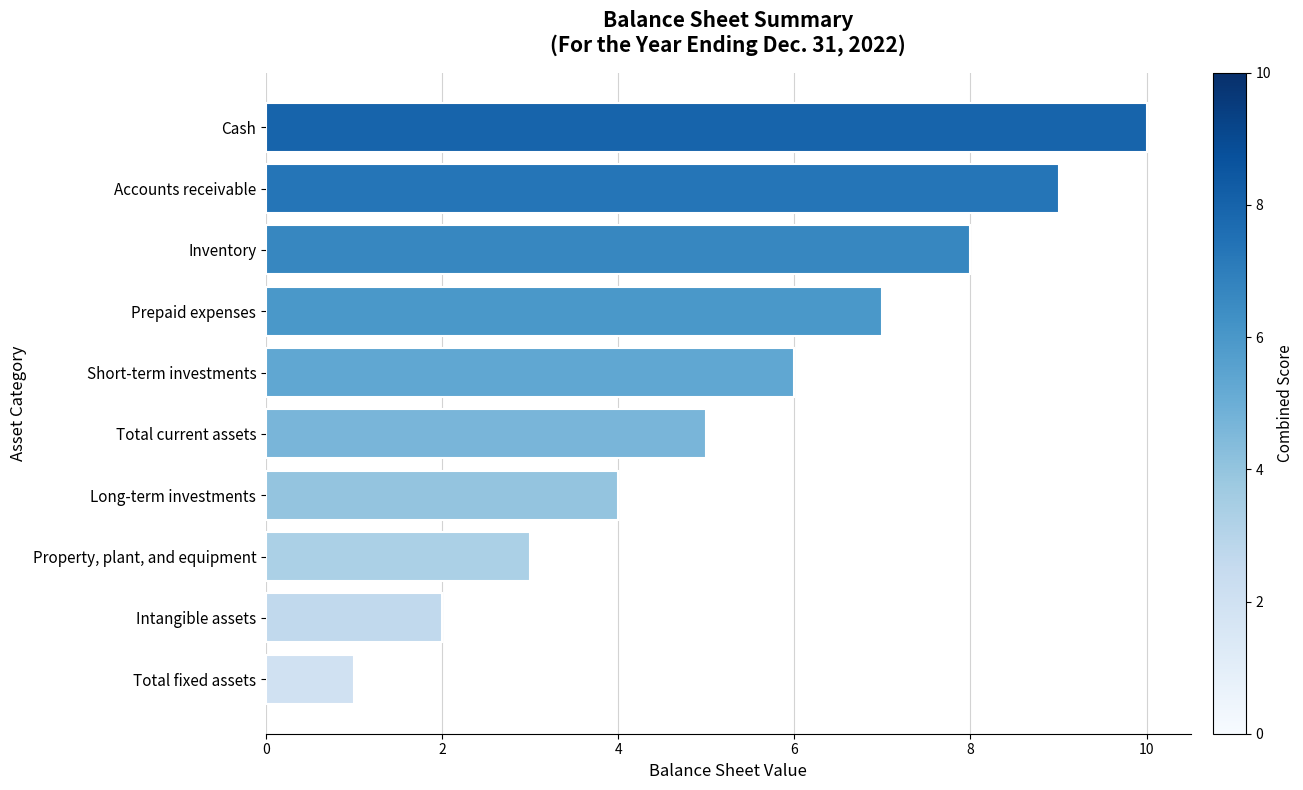

What is the average value?

6